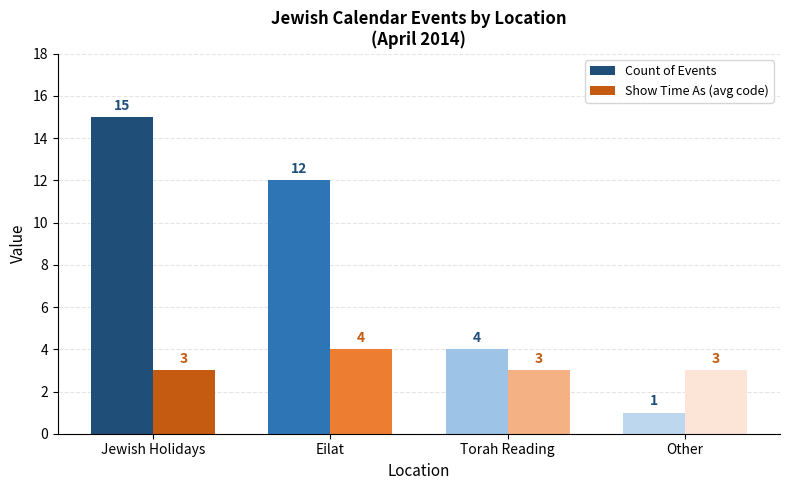

What is the greatest value displayed?

15